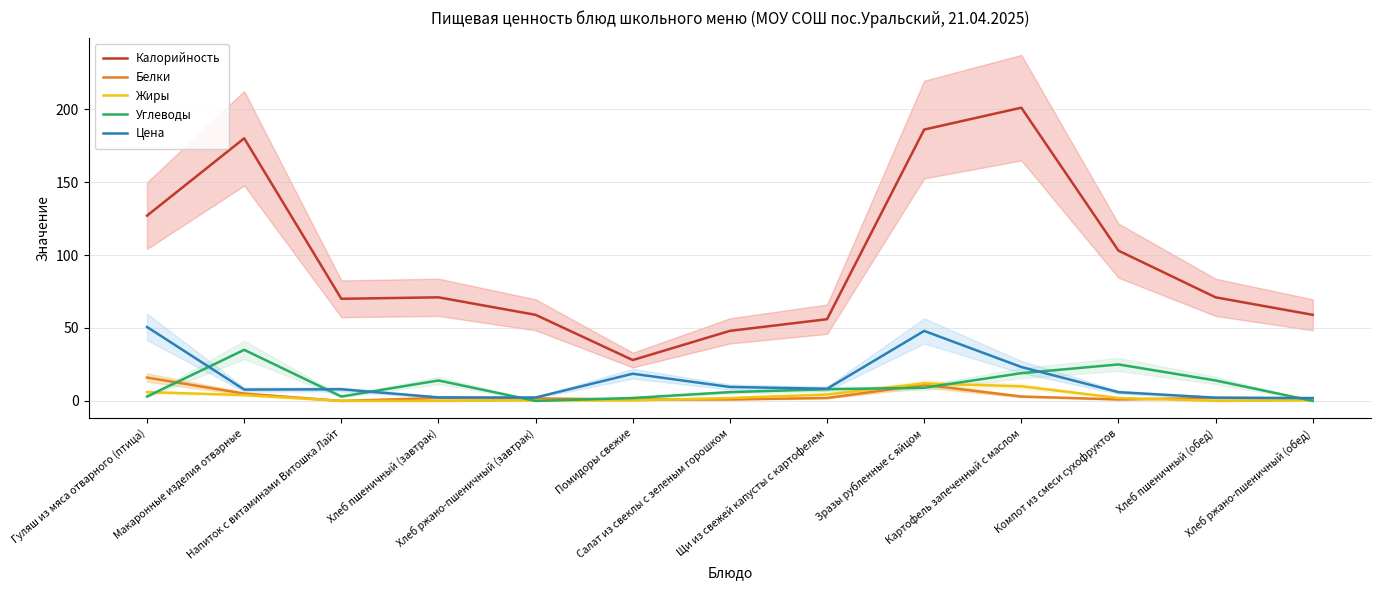

Reading left to right, transcribe all the data shown in this chart.

Калорийность: Гуляш из мяса отварного (птица)=127.0	Макаронные изделия отварные=180.0	Напиток с витаминами Витошка Лайт=70.0	Хлеб пшеничный (завтрак)=71.0	Хлеб ржано-пшеничный (завтрак)=59.0	Помидоры свежие=28.0	Салат из свеклы с зеленым горошком=48.0	Щи из свежей капусты с картофелем=56.0	Зразы рубленные с яйцом=186.0	Картофель запеченный с маслом=201.0	Компот из смеси сухофруктов=103.0	Хлеб пшеничный (обед)=71.0	Хлеб ржано-пшеничный (обед)=59.0
Белки: Гуляш из мяса отварного (птица)=16.0	Макаронные изделия отварные=5.0	Напиток с витаминами Витошка Лайт=0.0	Хлеб пшеничный (завтрак)=2.0	Хлеб ржано-пшеничный (завтрак)=1.7	Помидоры свежие=1.0	Салат из свеклы с зеленым горошком=1.0	Щи из свежей капусты с картофелем=2.0	Зразы рубленные с яйцом=11.0	Картофель запеченный с маслом=3.0	Компот из смеси сухофруктов=1.0	Хлеб пшеничный (обед)=2.0	Хлеб ржано-пшеничный (обед)=1.7
Жиры: Гуляш из мяса отварного (птица)=6.0	Макаронные изделия отварные=4.0	Напиток с витаминами Витошка Лайт=0.0	Хлеб пшеничный (завтрак)=0.0	Хлеб ржано-пшеничный (завтрак)=0.3	Помидоры свежие=0.3	Салат из свеклы с зеленым горошком=2.0	Щи из свежей капусты с картофелем=4.4	Зразы рубленные с яйцом=12.0	Картофель запеченный с маслом=10.0	Компот из смеси сухофруктов=2.0	Хлеб пшеничный (обед)=0.0	Хлеб ржано-пшеничный (обед)=0.3
Углеводы: Гуляш из мяса отварного (птица)=3.0	Макаронные изделия отварные=35.0	Напиток с витаминами Витошка Лайт=3.0	Хлеб пшеничный (завтрак)=14.0	Хлеб ржано-пшеничный (завтрак)=0.0	Помидоры свежие=2.0	Салат из свеклы с зеленым горошком=6.0	Щи из свежей капусты с картофелем=8.0	Зразы рубленные с яйцом=9.0	Картофель запеченный с маслом=19.0	Компот из смеси сухофруктов=25.0	Хлеб пшеничный (обед)=14.0	Хлеб ржано-пшеничный (обед)=0.0
Цена: Гуляш из мяса отварного (птица)=50.7	Макаронные изделия отварные=7.8	Напиток с витаминами Витошка Лайт=8.0	Хлеб пшеничный (завтрак)=2.4	Хлеб ржано-пшеничный (завтрак)=2.3	Помидоры свежие=18.6	Салат из свеклы с зеленым горошком=9.6	Щи из свежей капусты с картофелем=8.3	Зразы рубленные с яйцом=48.0	Картофель запеченный с маслом=23.2	Компот из смеси сухофруктов=6.0	Хлеб пшеничный (обед)=2.2	Хлеб ржано-пшеничный (обед)=2.0